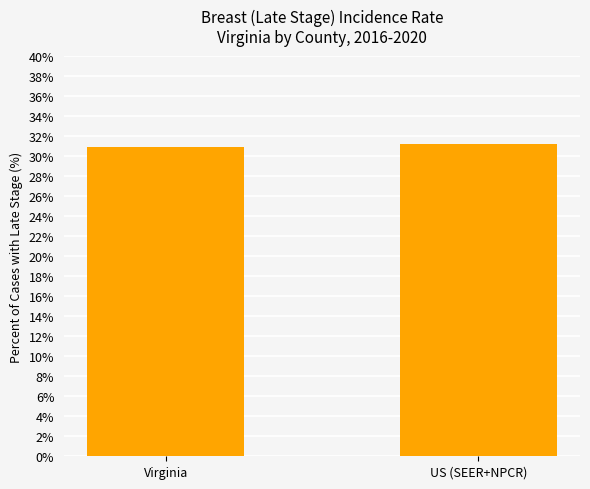

What is the minimum value shown in the chart?

30.9